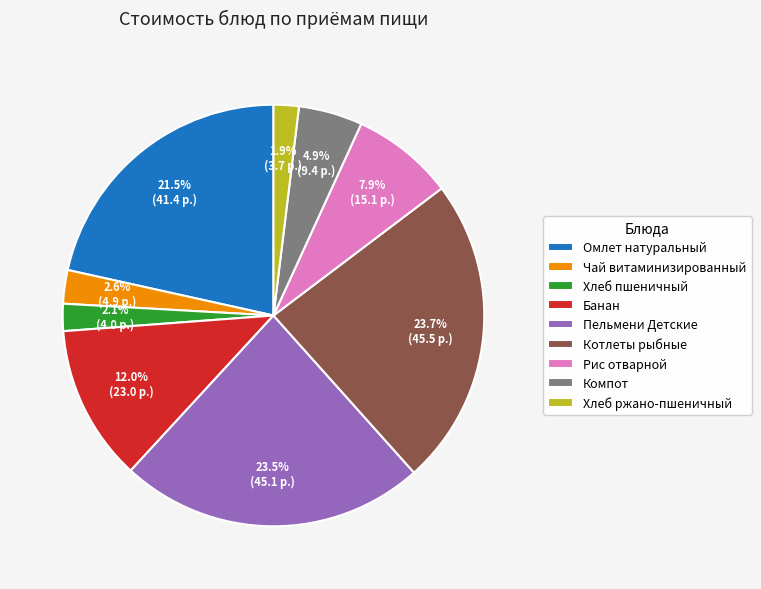

How many segments does this pie chart have?

9